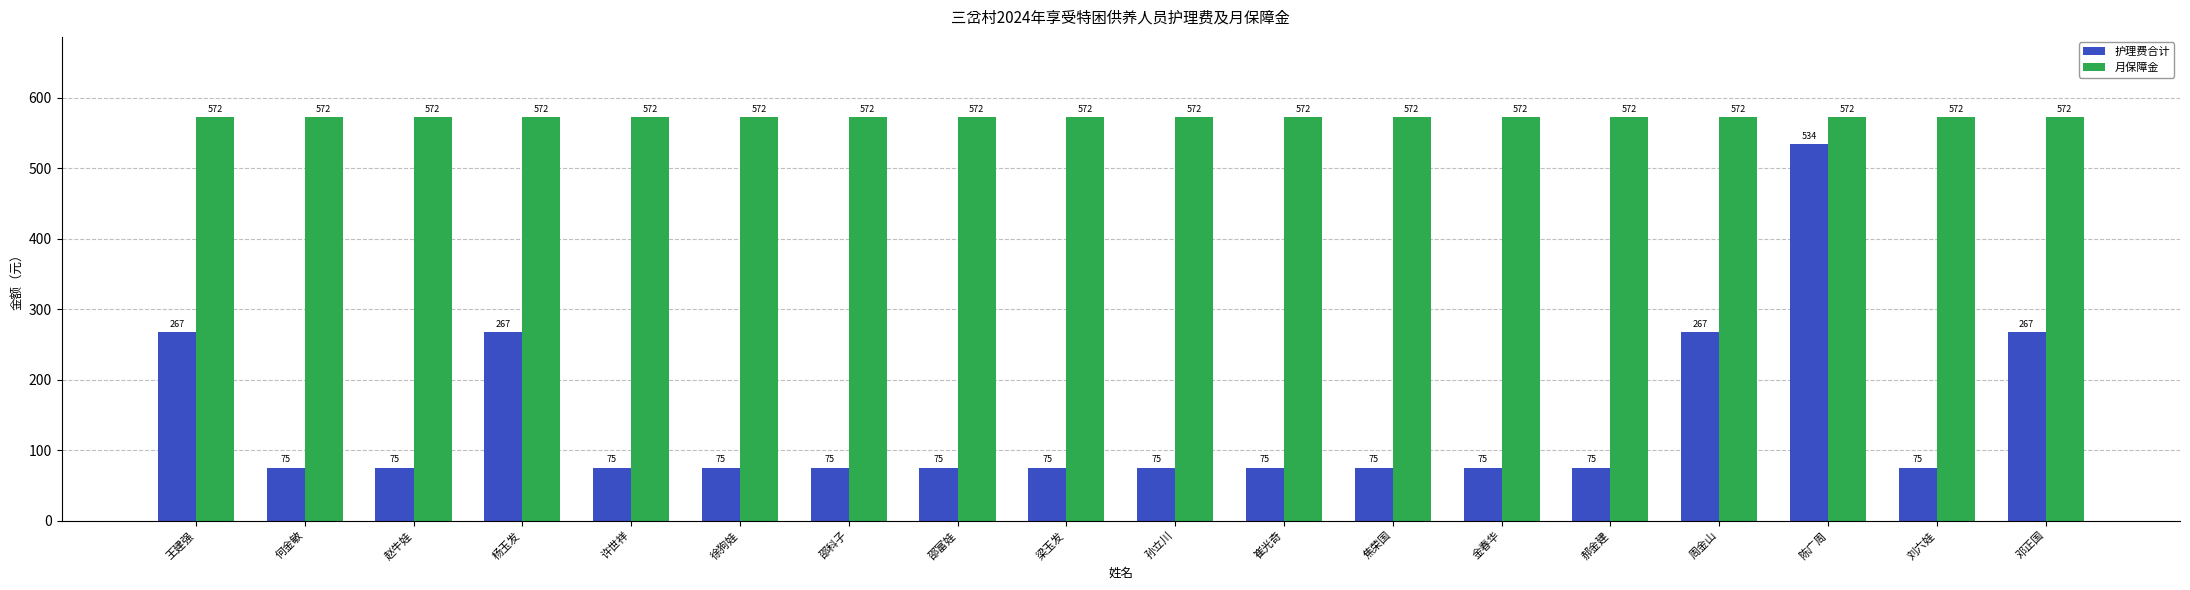

How many bars are there in each group?

2